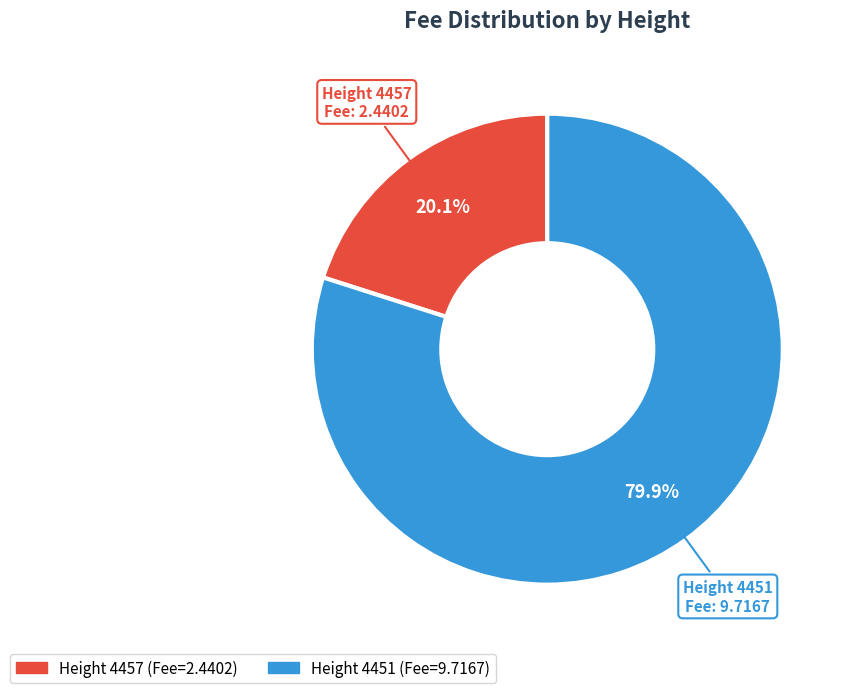

Is there any slice that represents more than half of the pie?

Yes